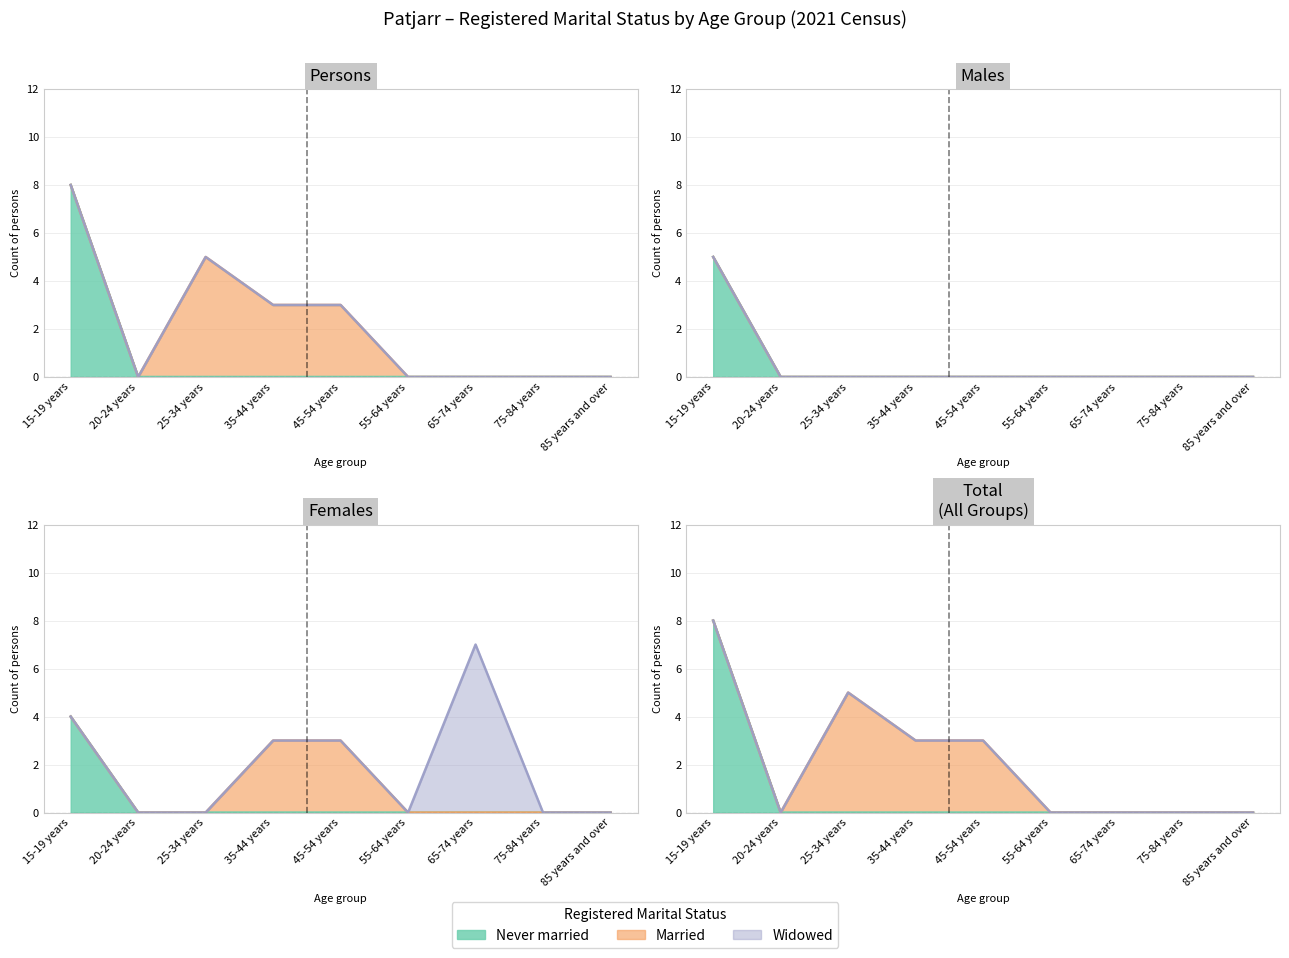

True or false: Married and Widowed intersect in this chart.

False